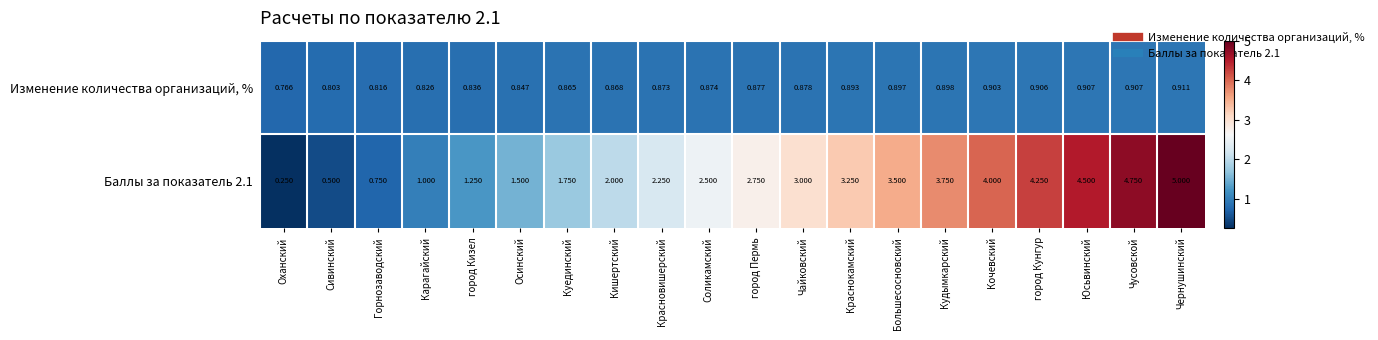

Which category has the highest value across all series?

Чернушинский